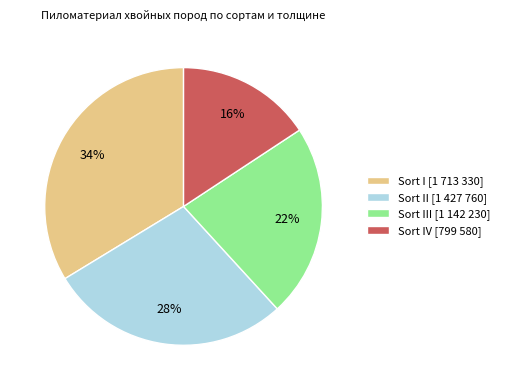

Does any single category account for the majority?

No